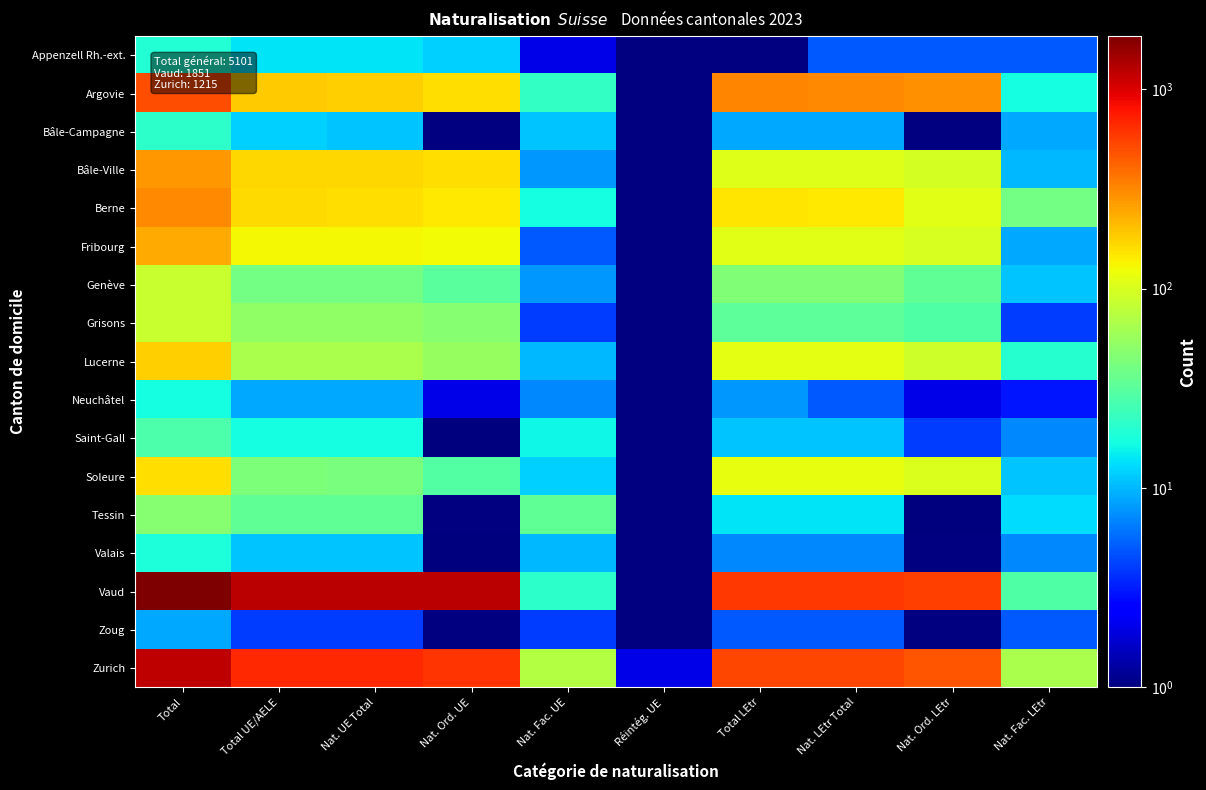

True or false: Appenzell Rh.-ext. has a value of 5.0 at Nat. Fac. LEtr.

True